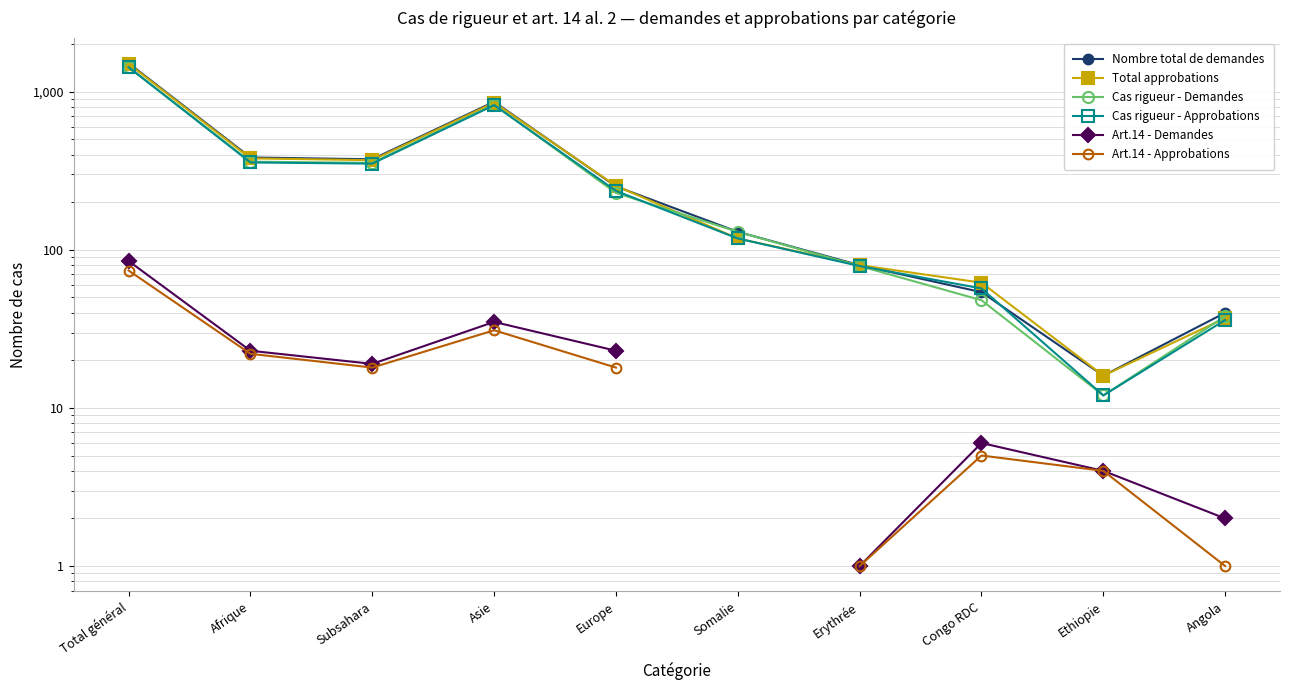

What position from the left is Total général?

1